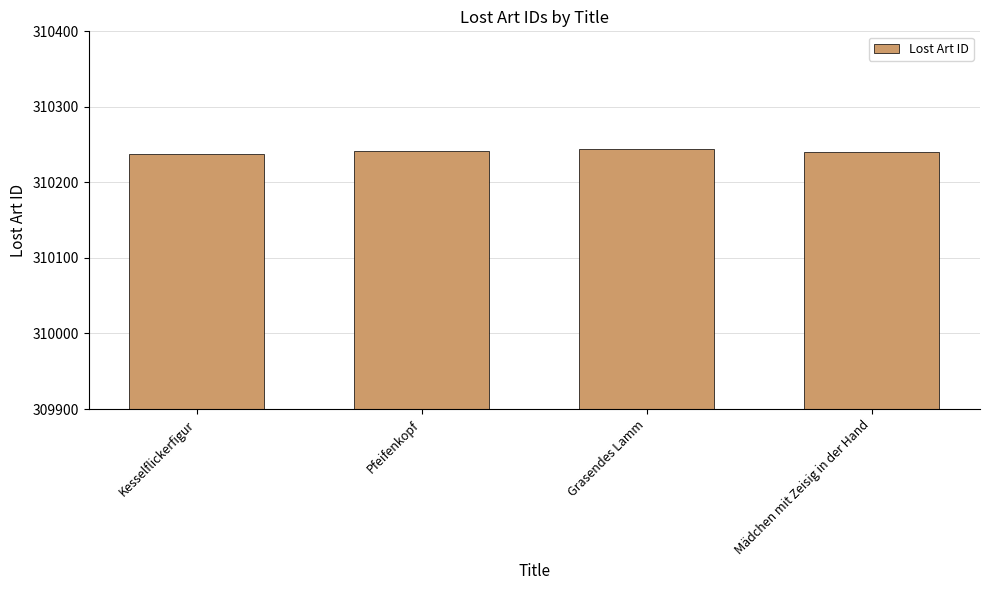

What is the value of the 4th bar from the left?

310240